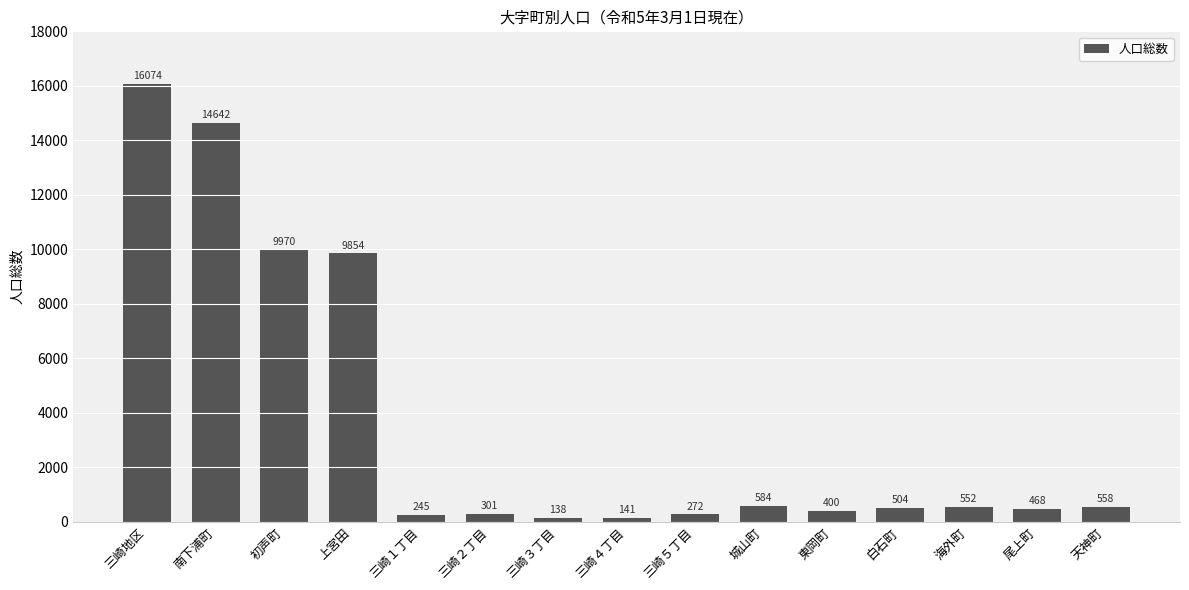

What is the difference between the maximum and second lowest values?

15933